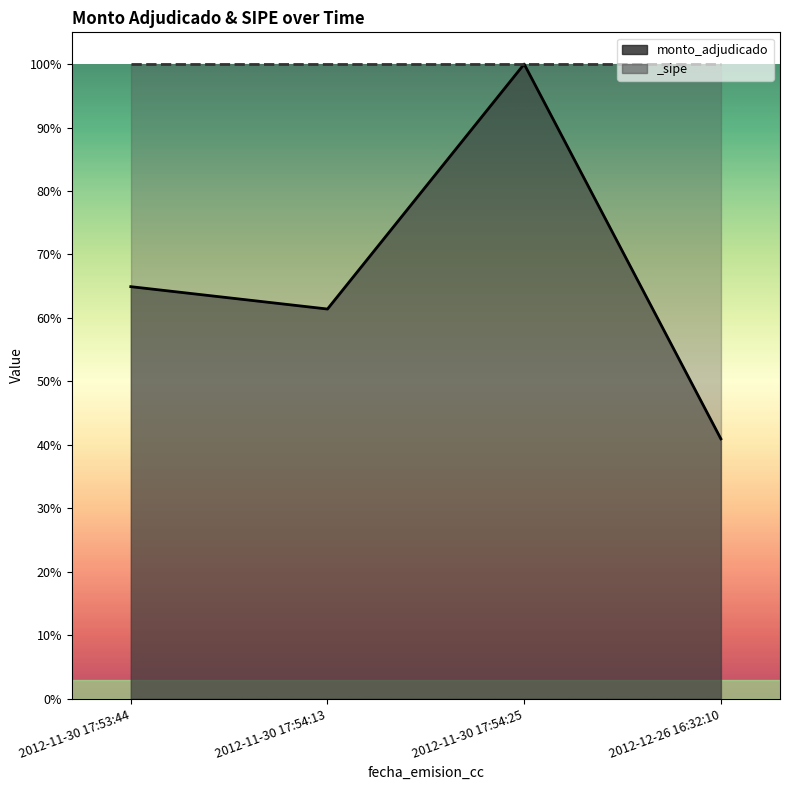

Rank the categories by value from lowest to highest.

2012-12-26 16:32:10, 2012-11-30 17:54:13, 2012-11-30 17:53:44, 2012-11-30 17:54:25